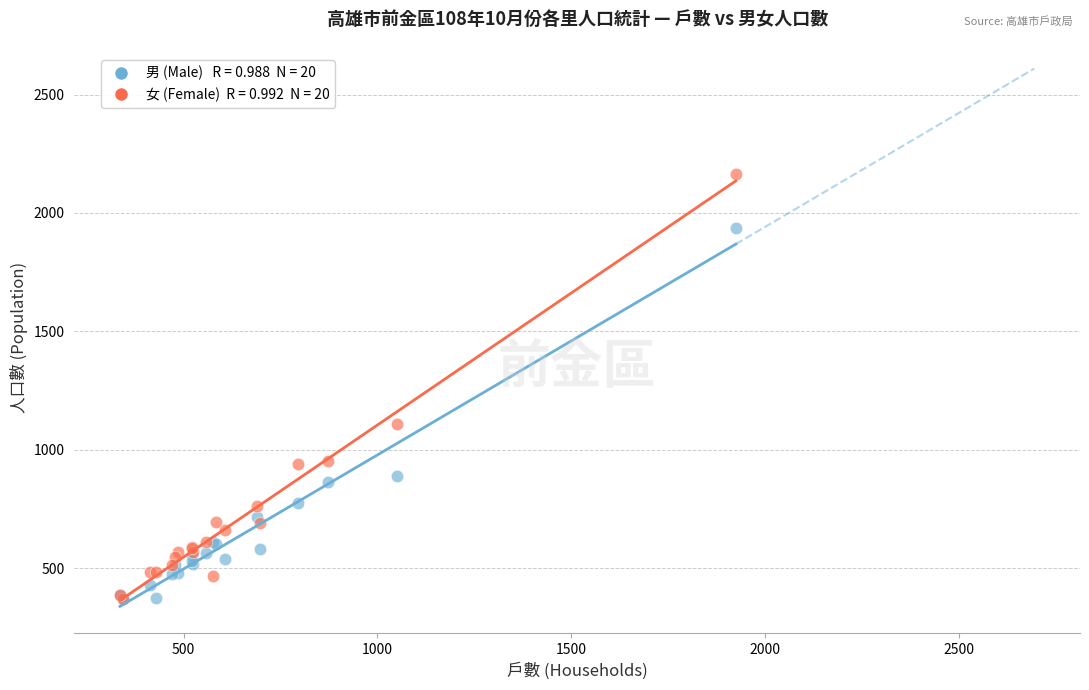

Across all series, what Y value is closest to 1267?

1110